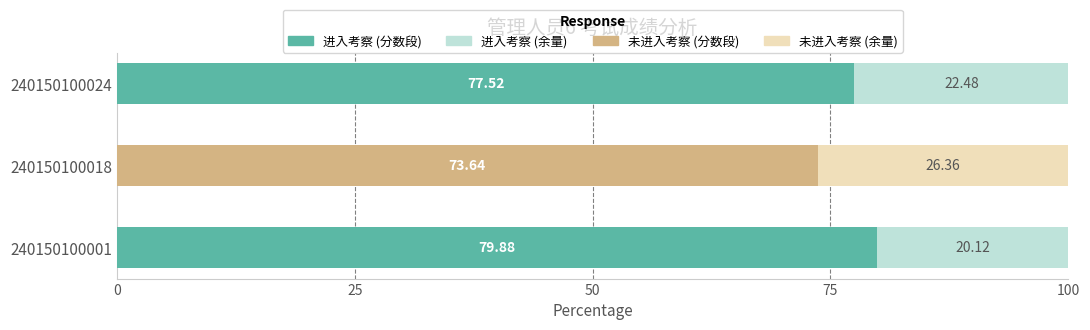

Does the chart contain any negative values?

No